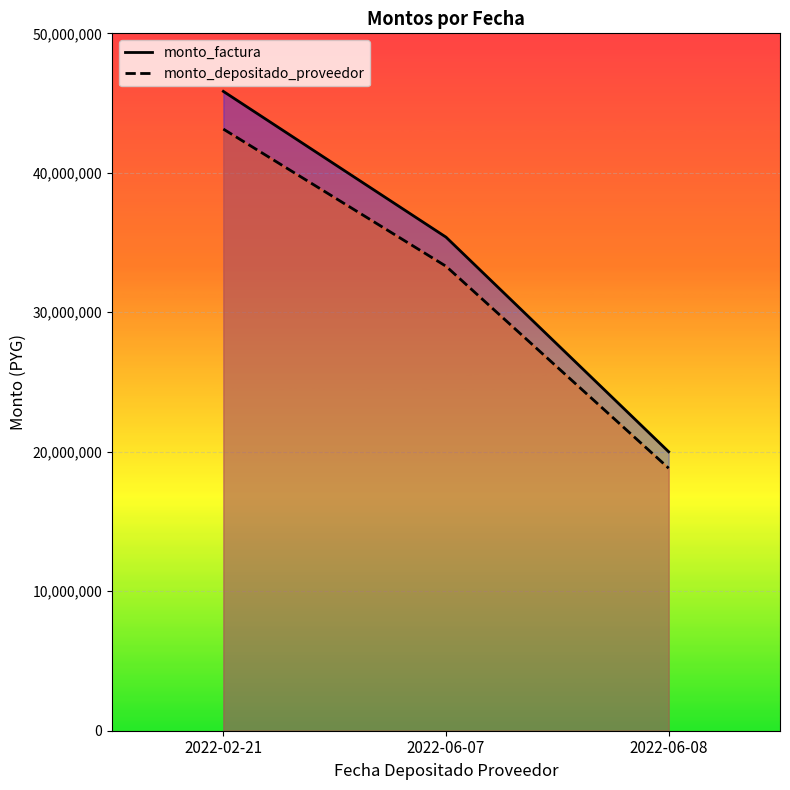

Reading right to left, list all the values displayed in this chart.

monto_factura: 2022-06-08=20000000	2022-06-07=35387900	2022-02-21=45838000
monto_depositado_proveedor: 2022-06-08=18820909	2022-06-07=33301621	2022-02-21=43135642